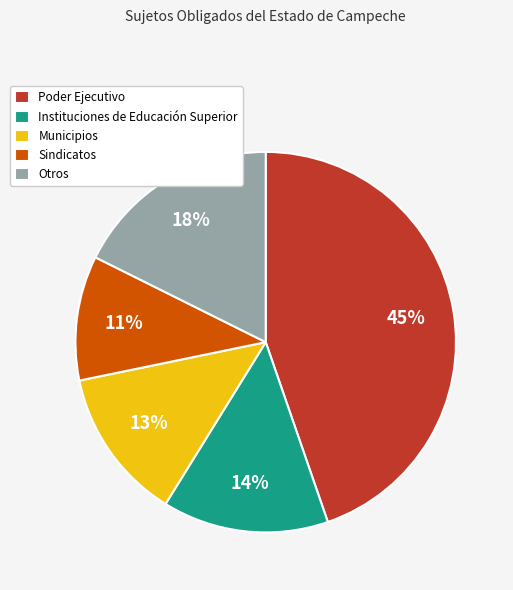

To the nearest percent, what percentage of the pie is Municipios?

13%